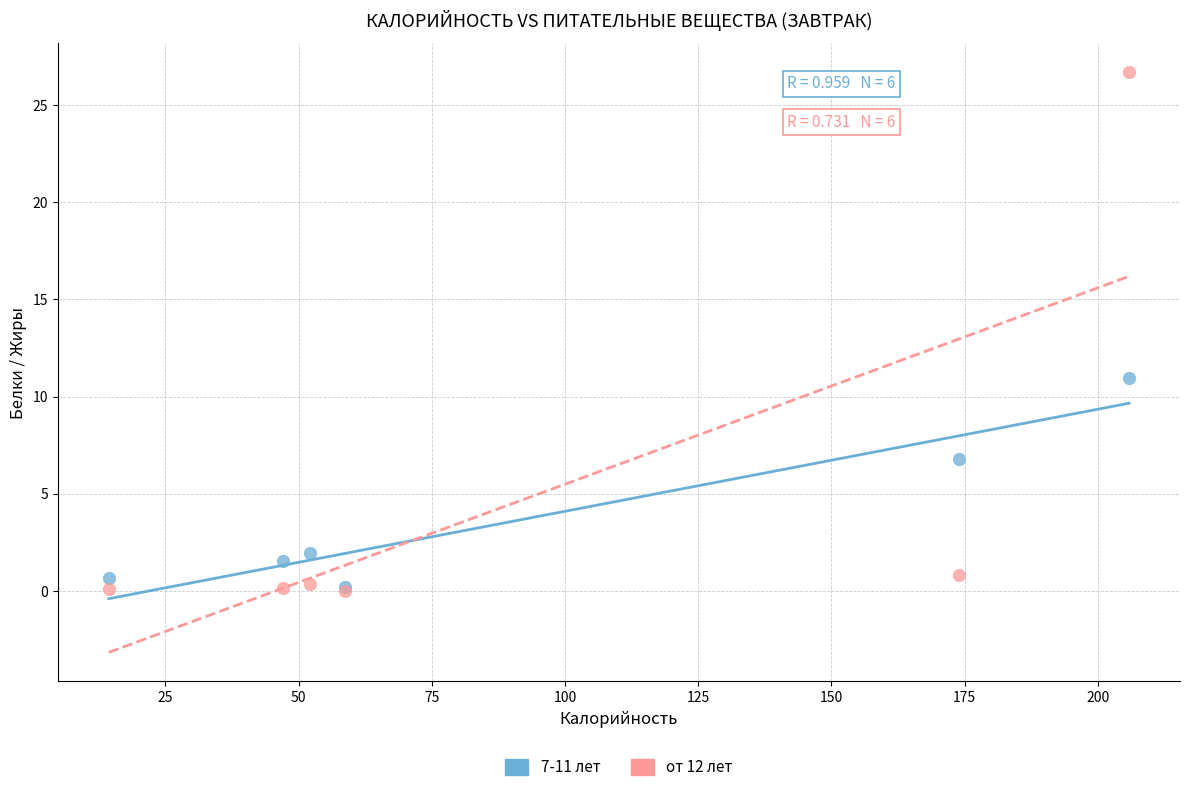

Which series contains the highest Y value?

от 12 лет